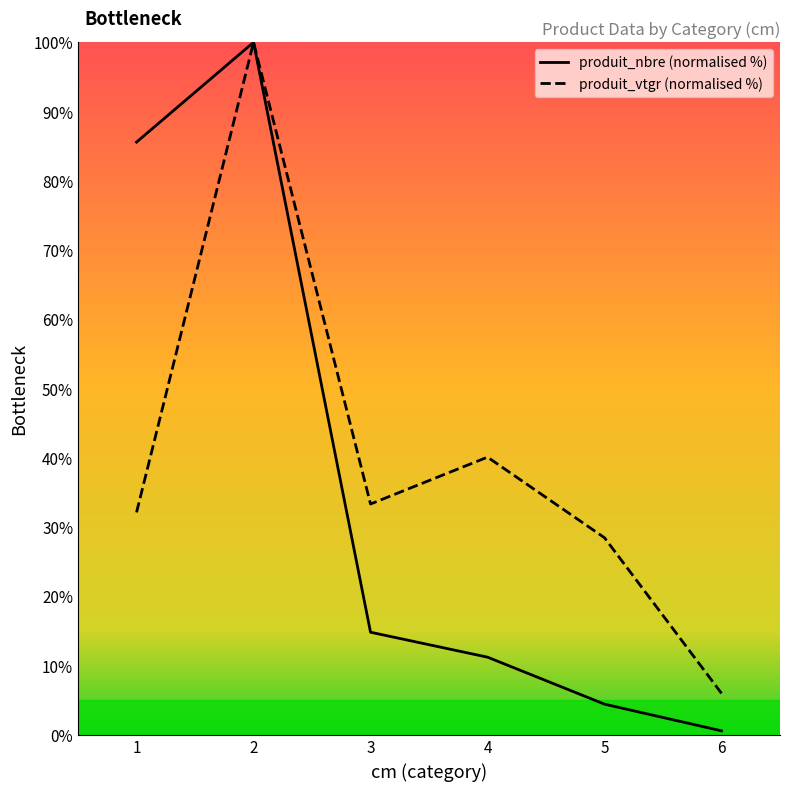

True or false: produit_vtgr and produit_nbre intersect in this chart.

False